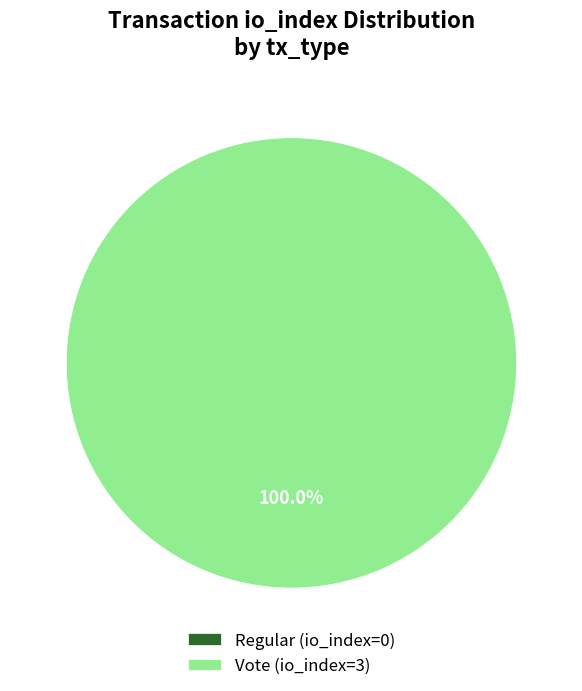

Is the sum of Regular (io_index=0) and Vote (io_index=3) greater than half?

Yes